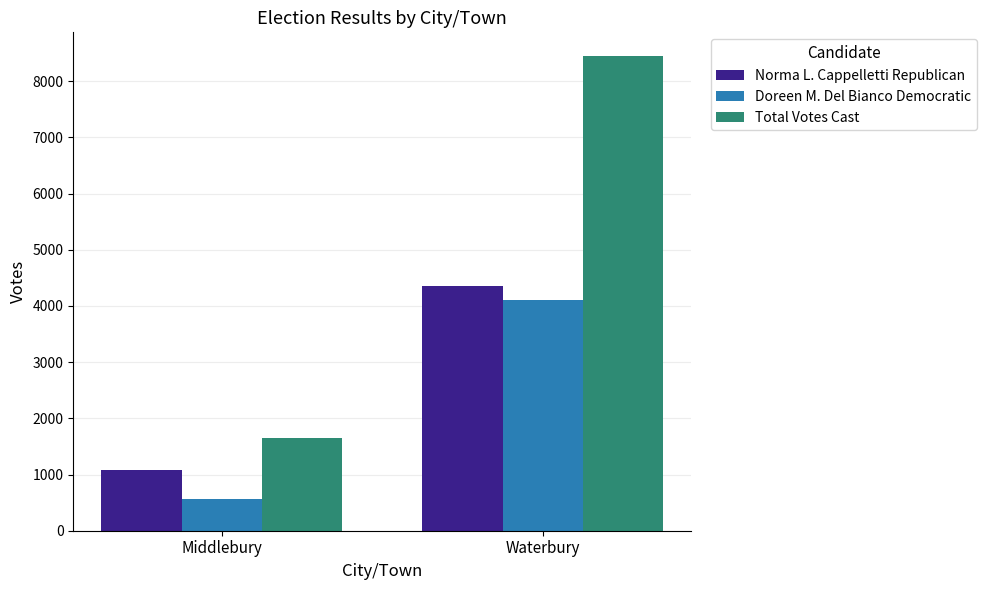

What is the value of the Norma L. Cappelletti Republican bar at the 1st from the left?

1086